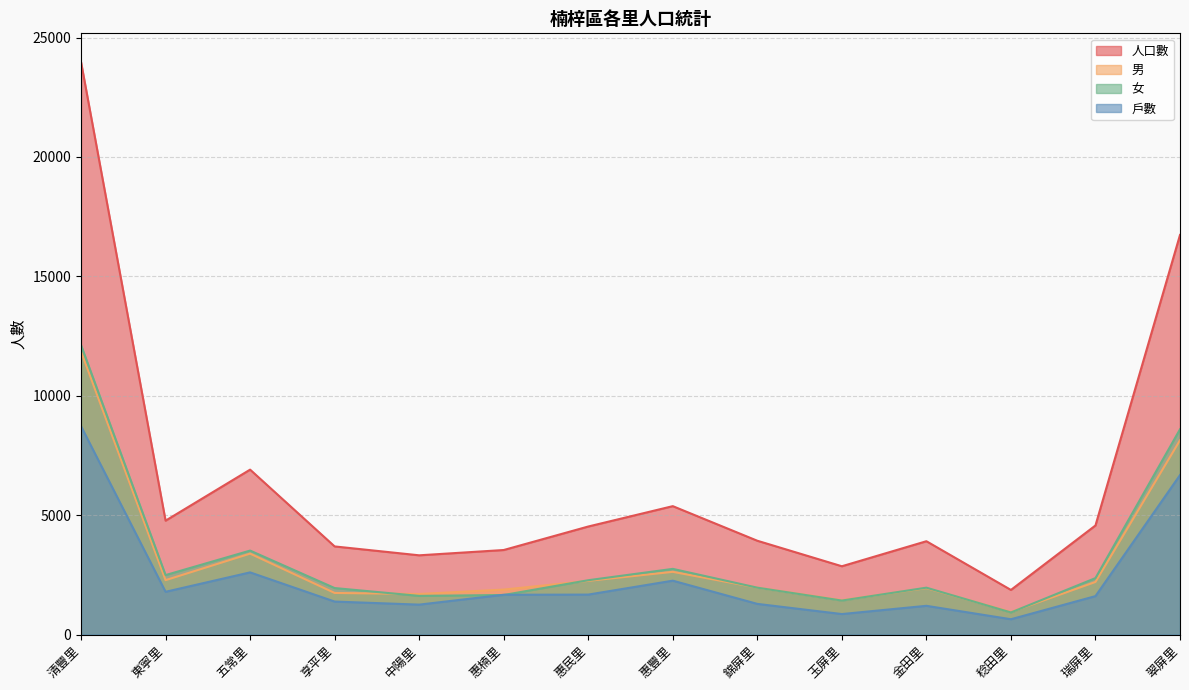

At how many categories does at least one series exceed 16137?

2